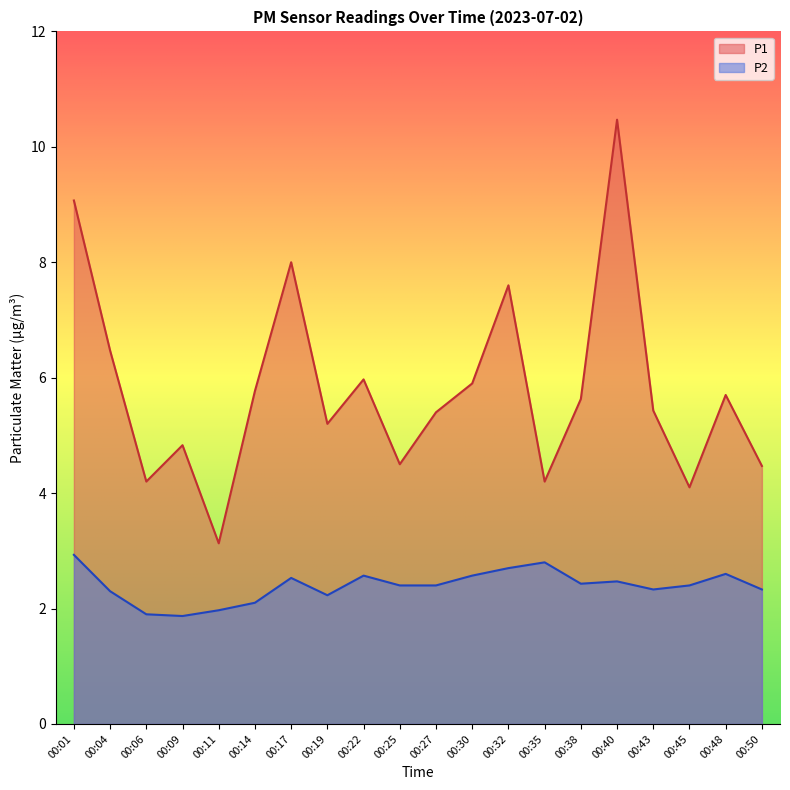

What is the difference between the second highest and minimum values in the P2 series?

0.9